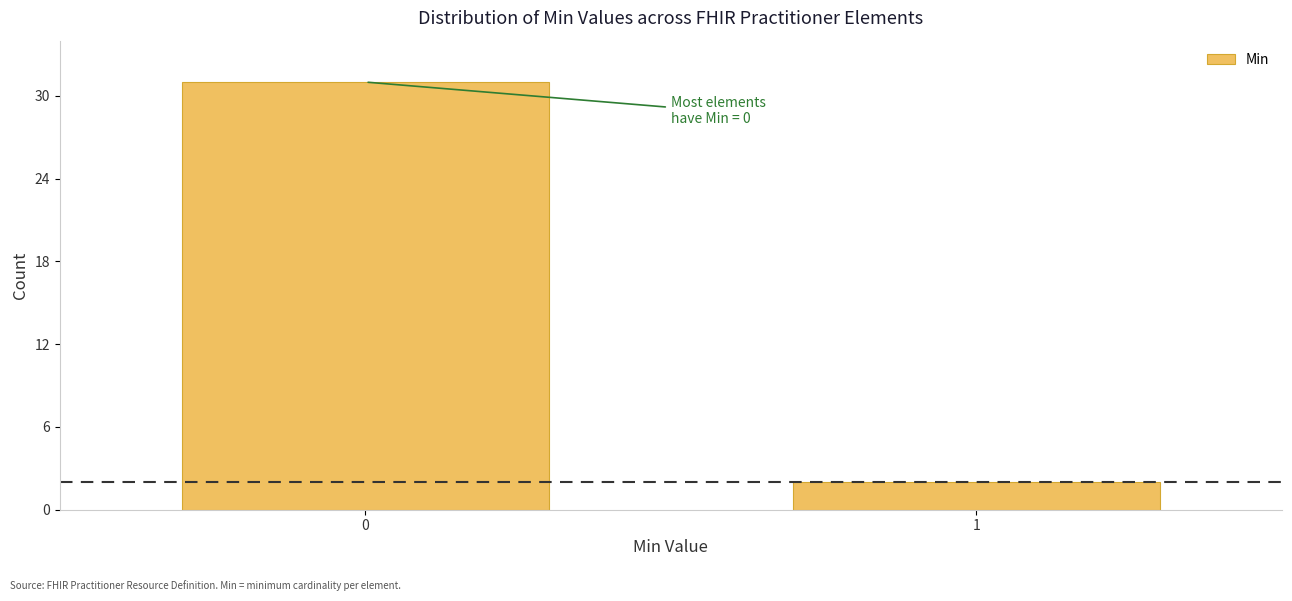

Reading left to right, list all the values displayed in this chart.

31	2